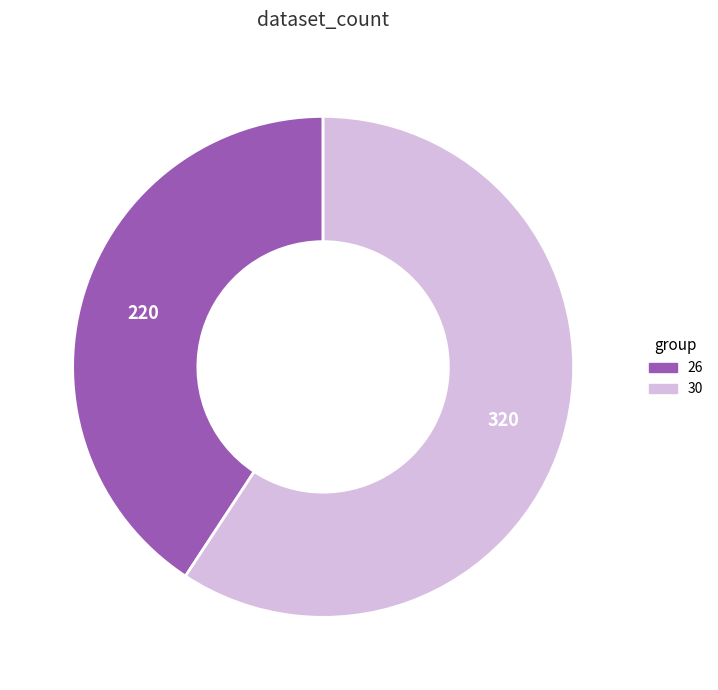

Is 26 the majority of the pie?

No